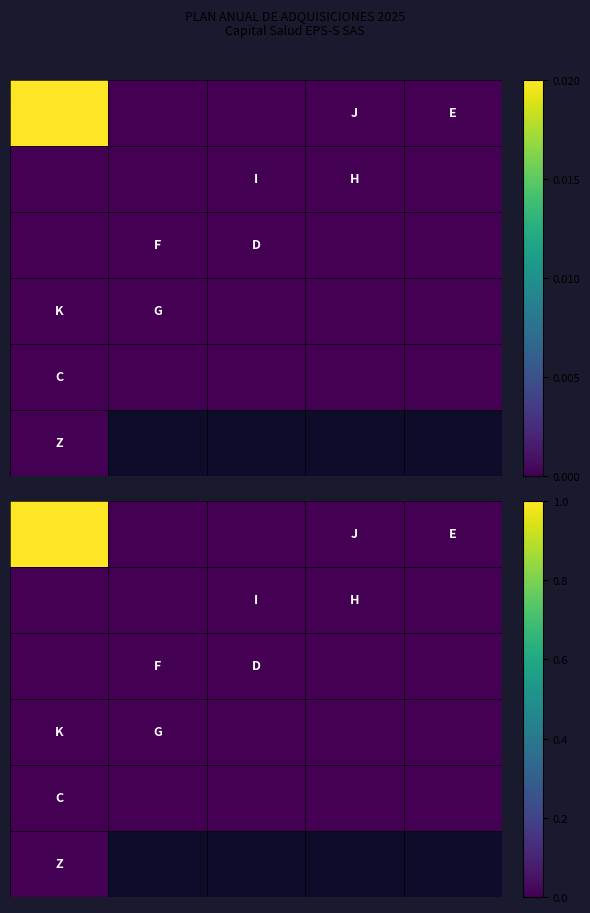

Which has a higher value, 3 or 2?

3